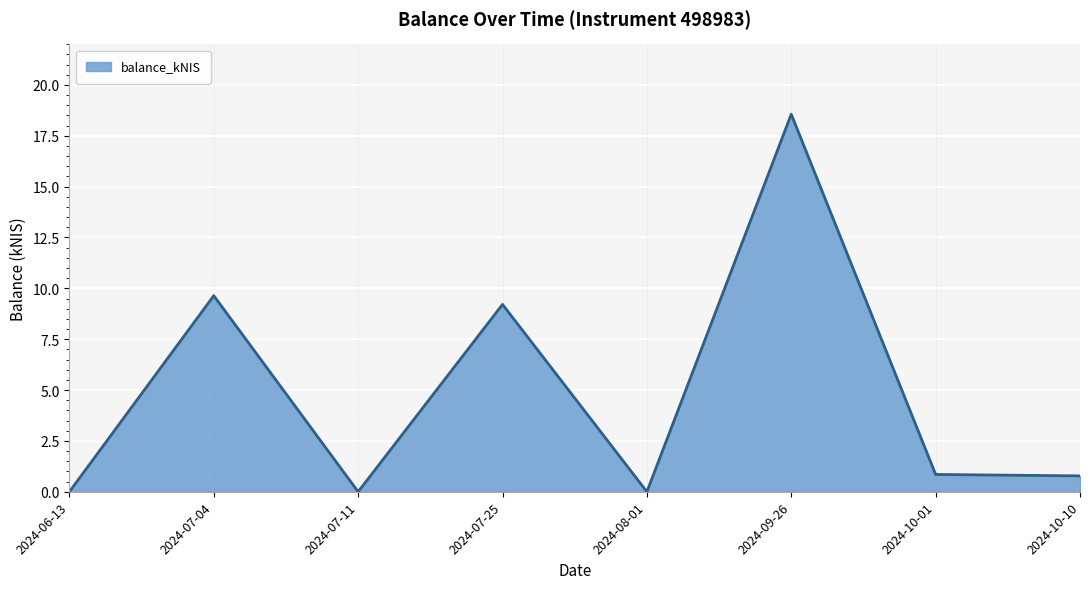

Where is the first local minimum?

2024-07-11